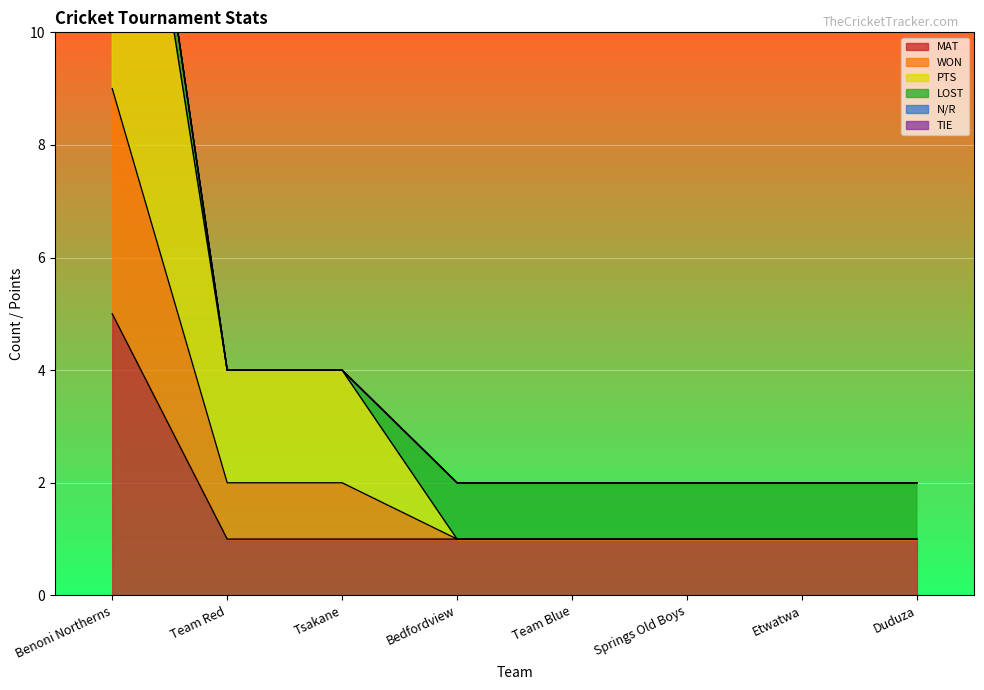

What is the minimum value shown in the chart?

1